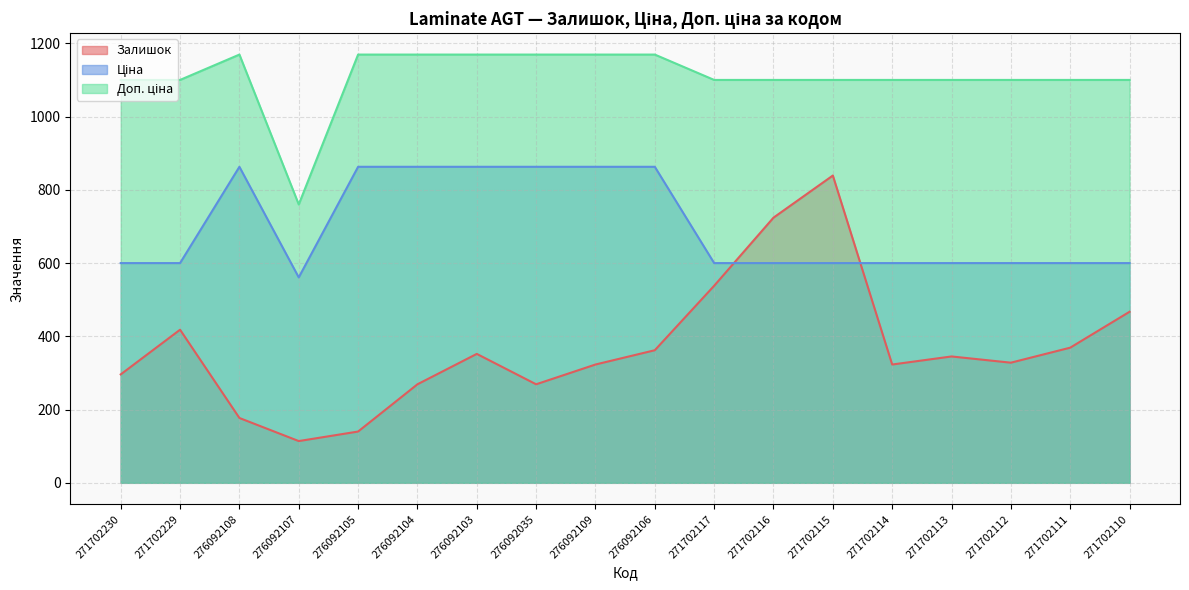

The Ціна series shows 1514.6 at 276092106. True or false?

False